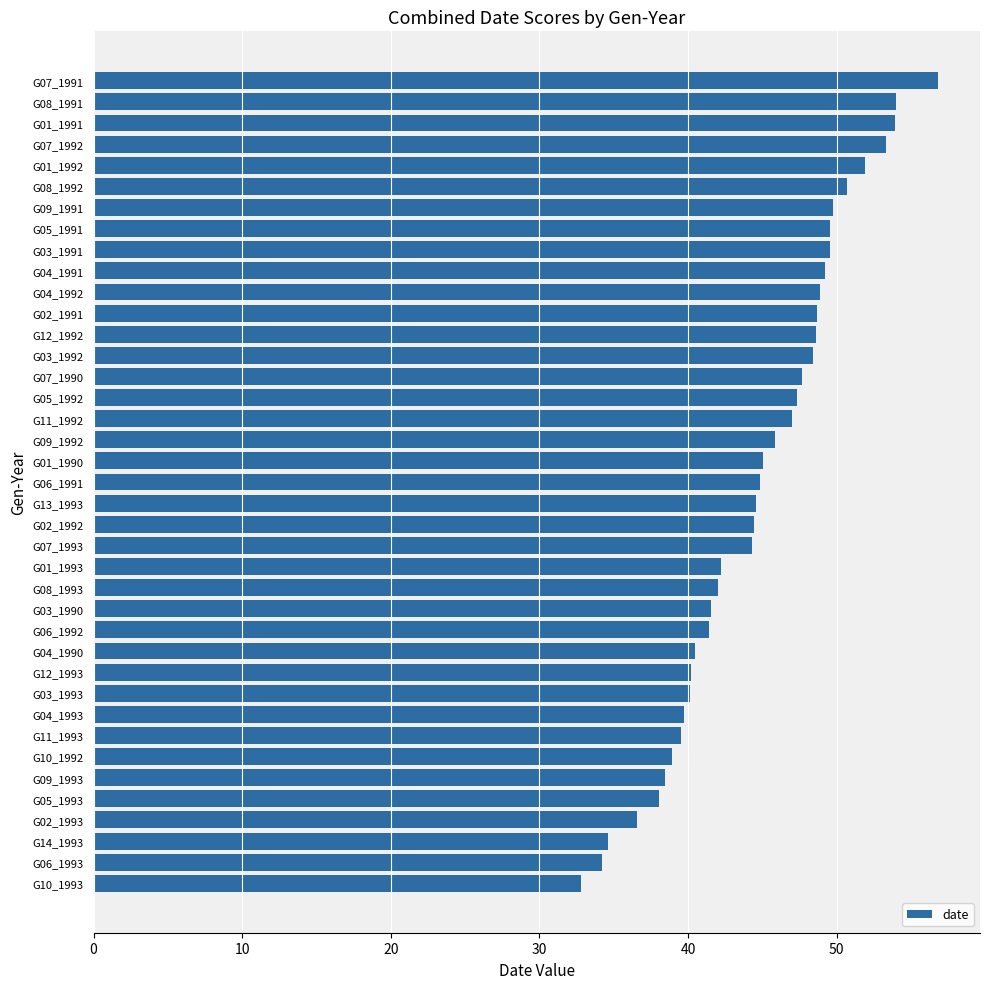

What is the average value?

44.7